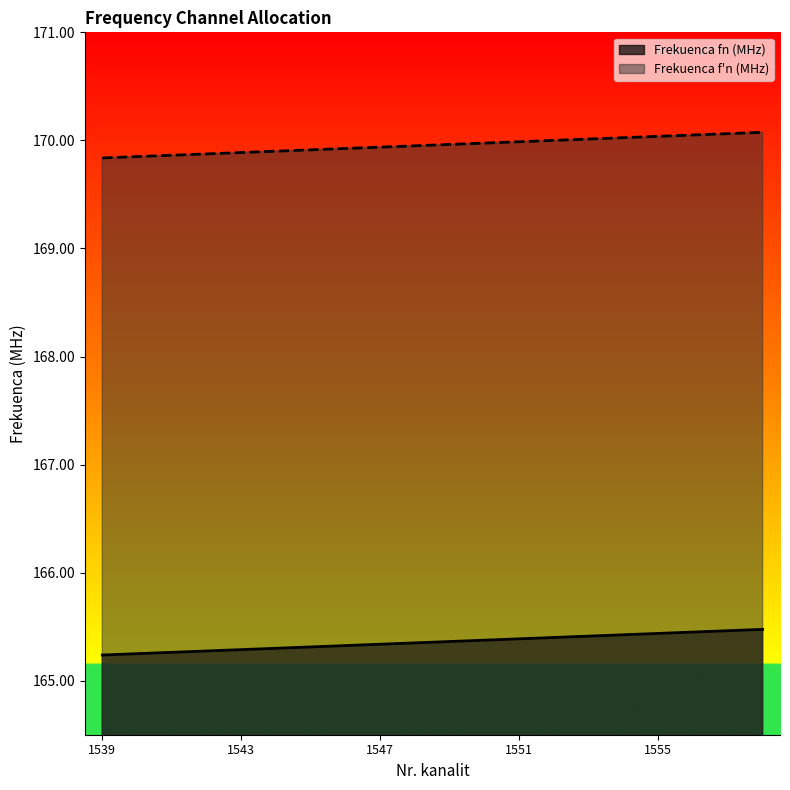

What is the difference between the maximum and minimum values in the Frekuenca fn (MHz) series?

0.2